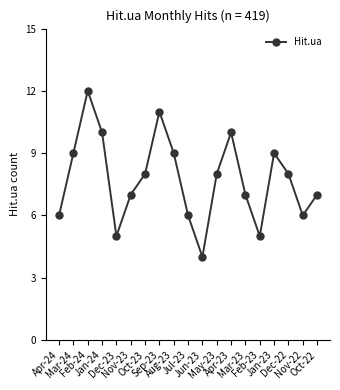

Reading left to right, what are all the values shown in this chart?

6	9	12	10	5	7	8	11	9	6	4	8	10	7	5	9	8	6	7